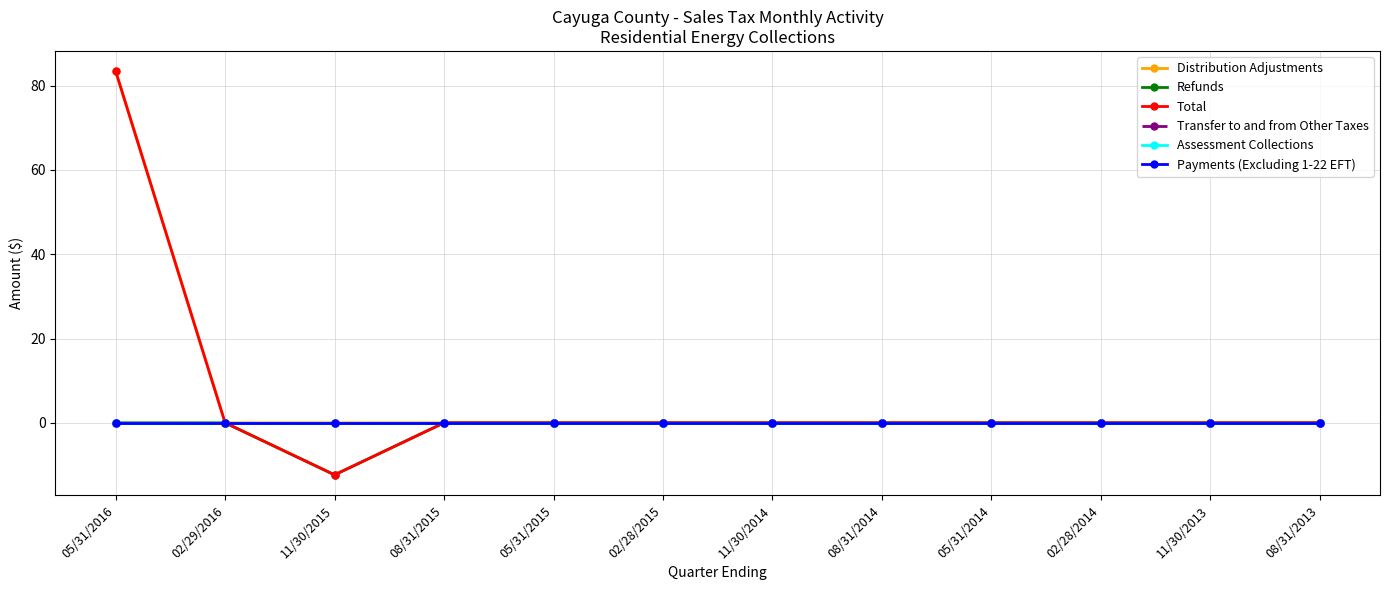

Does the chart have visible grid lines?

Yes